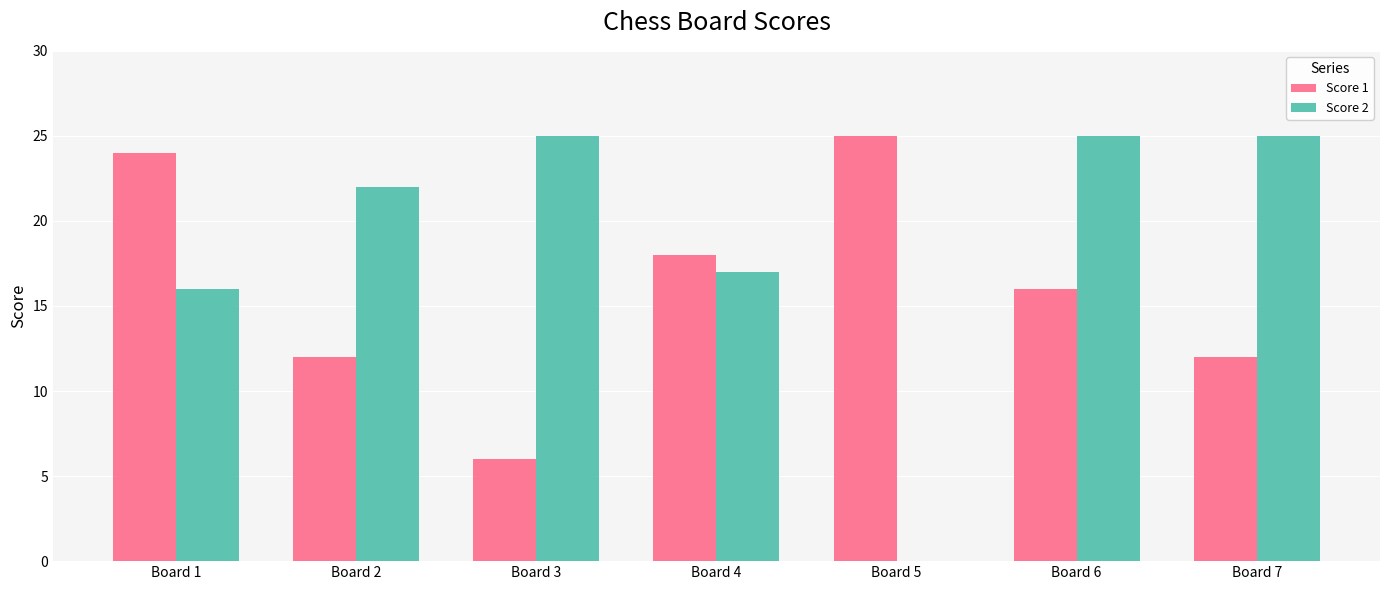

Does the chart contain stacked bars?

No